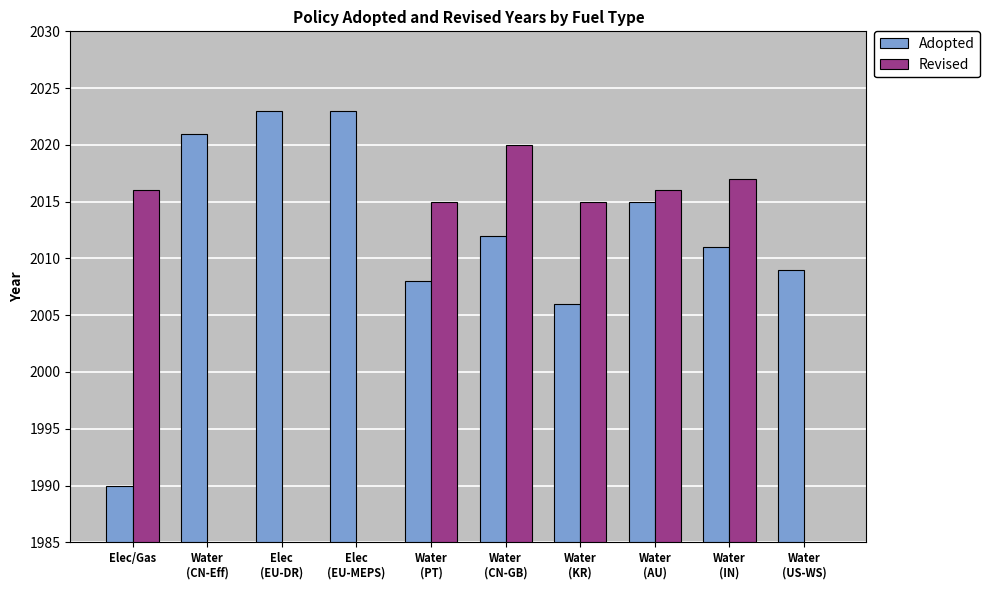

Rank the series by their maximum value, from lowest to highest.

Revised, Adopted